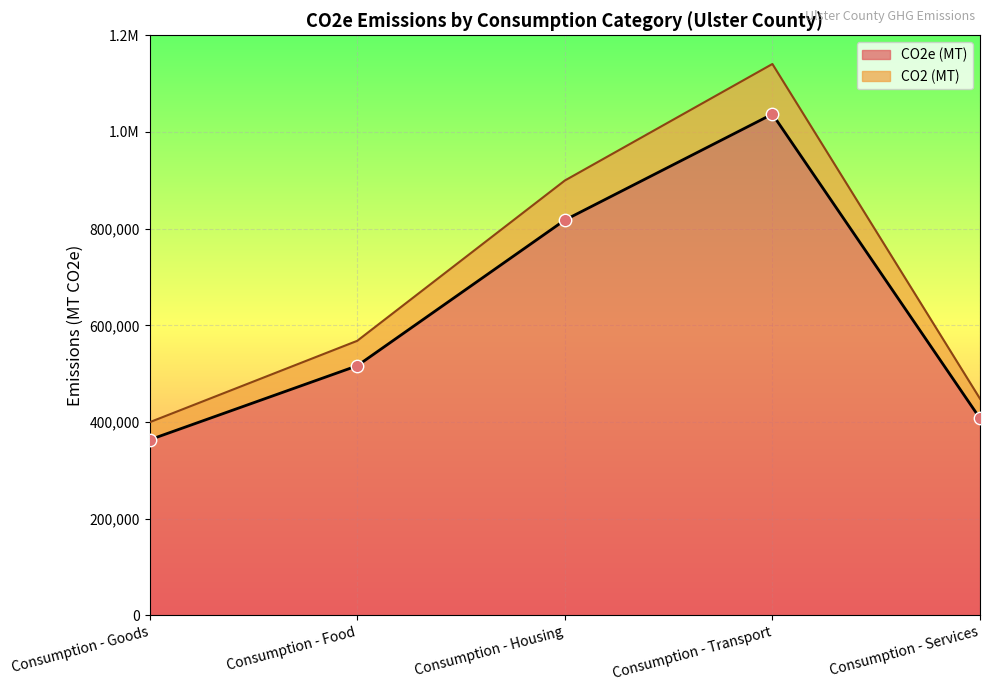

Is the value of CO2e (MT) at Consumption - Transport greater than the value of CO2 (MT) at Consumption - Services?

Yes